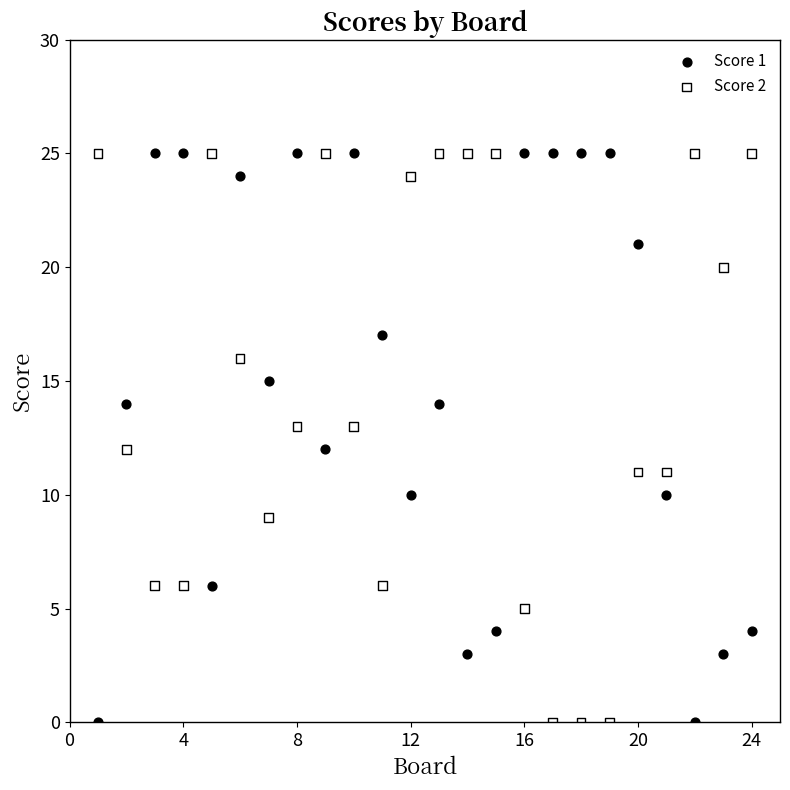

Across all data points, what is the range of Y values (max minus min)?

25